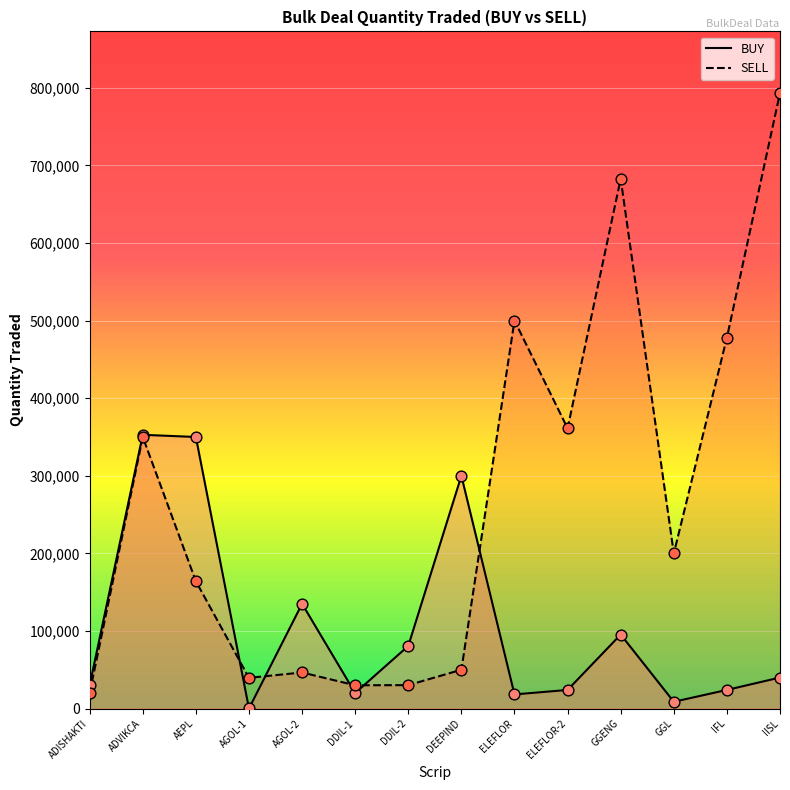

At which category is the sum across all series the highest?

IISL